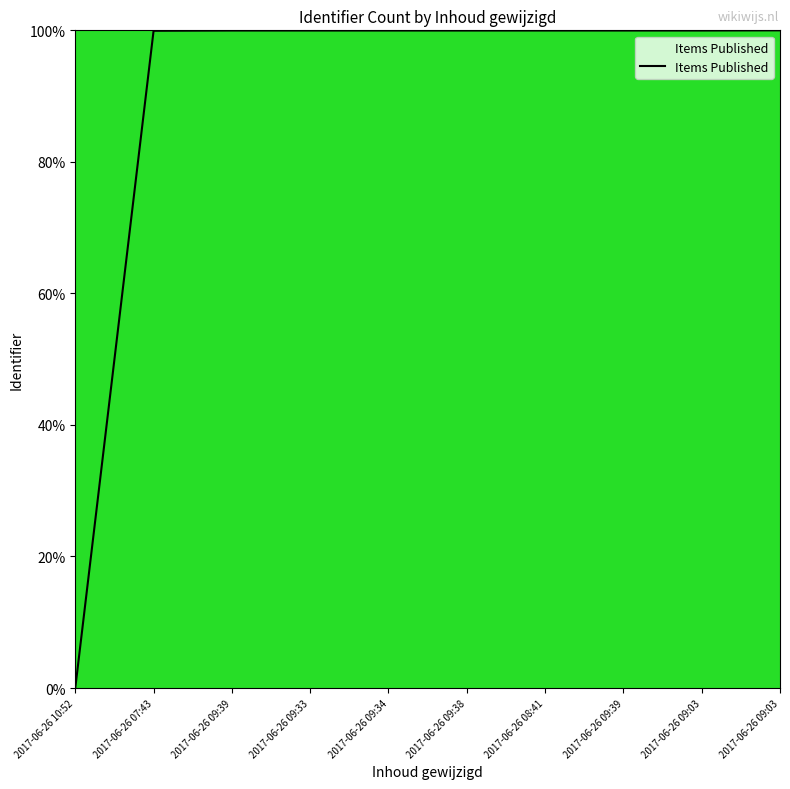

Is this an area chart (filled region under the line)?

Yes